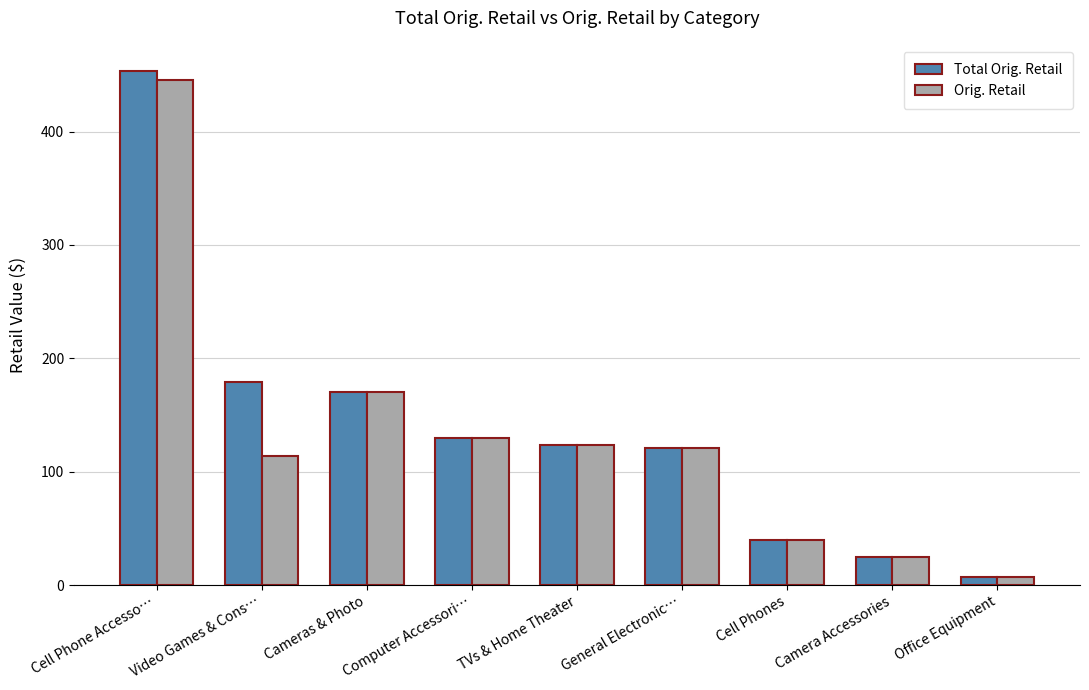

True or false: Orig. Retail has a value of 170.0 at Cameras & Photo.

True